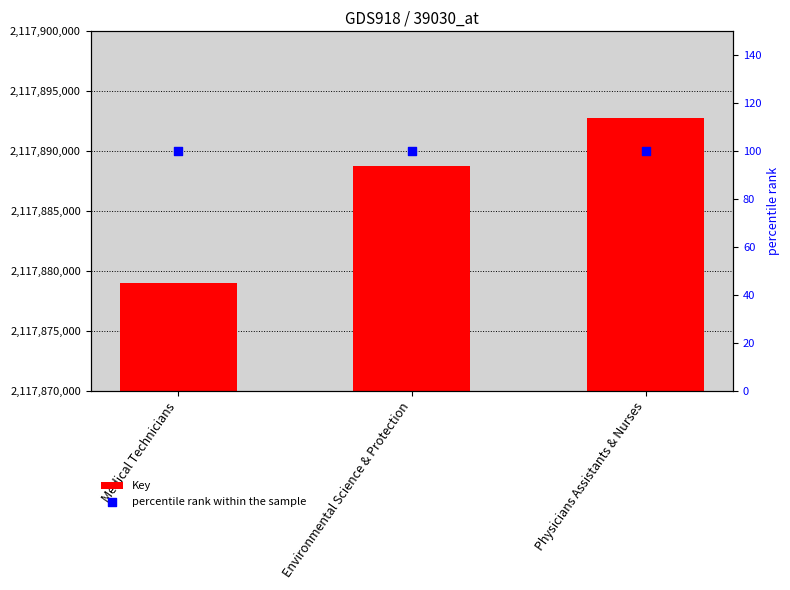

At how many categories does at least one series exceed 1286048?

3